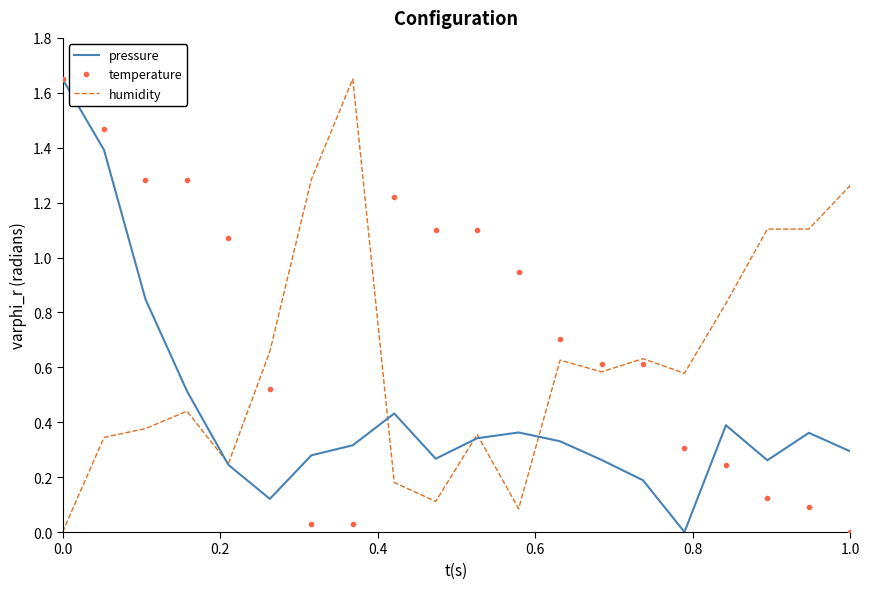

Which series ends up on top after the final intersection of pressure and humidity?

humidity